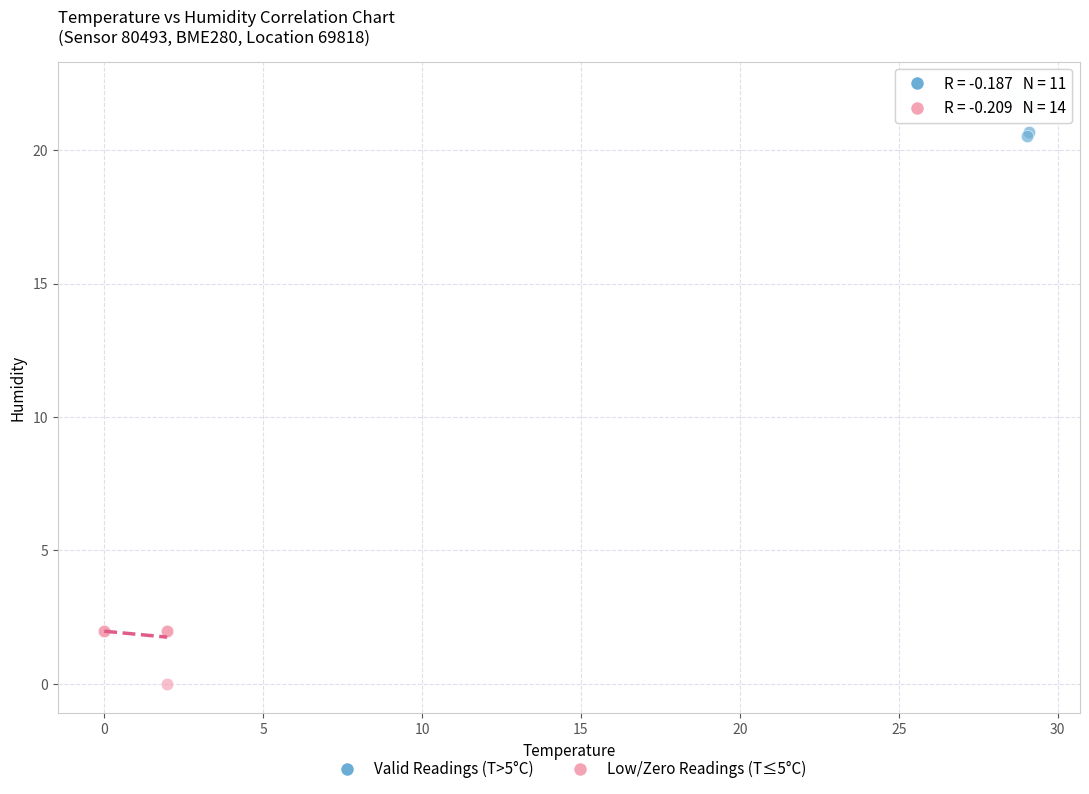

Which series has the widest spread of Y values?

Low/Zero Readings (T≤5°C)